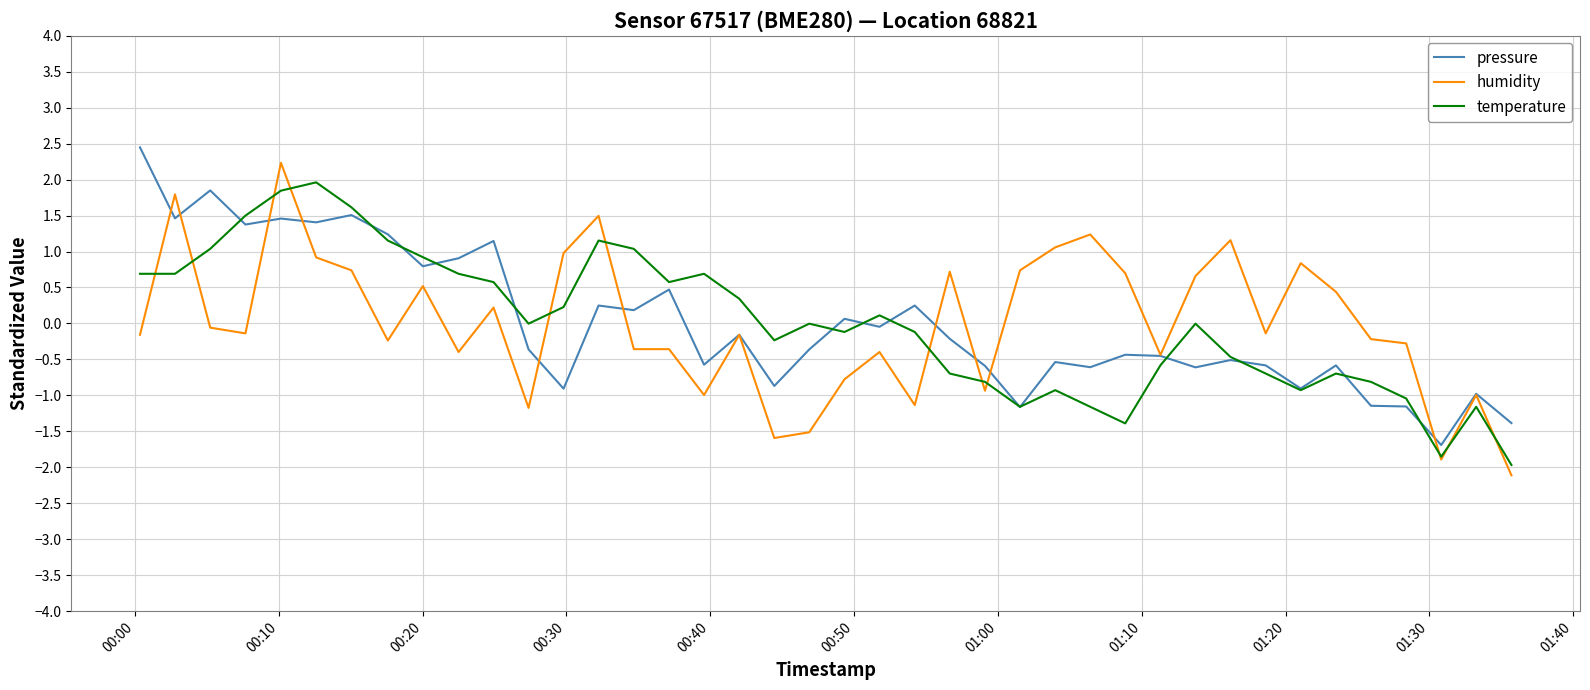

What is the lowest value of the pressure series?

-1.7